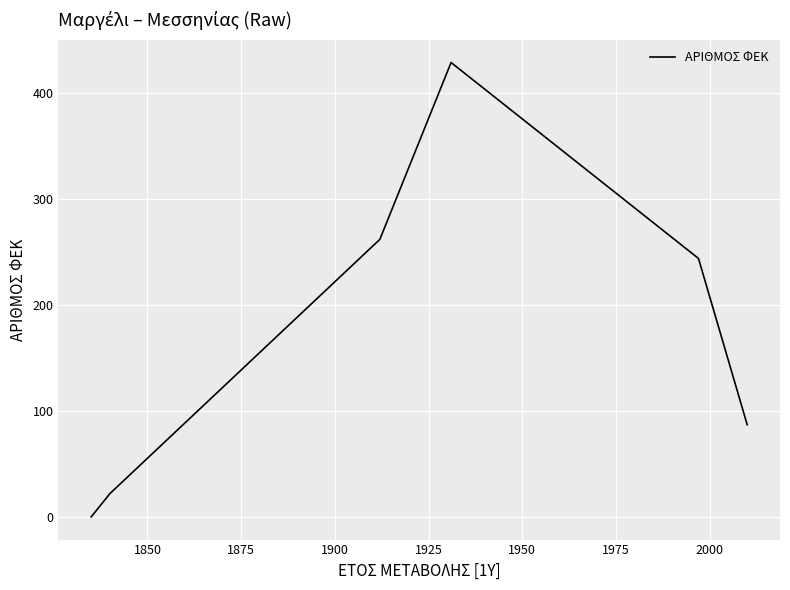

What is the difference between the second highest and minimum values?

262